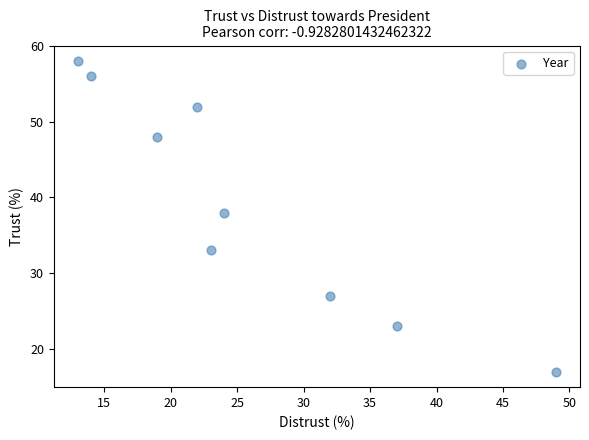

What is the range of Y values (max minus min)?

41